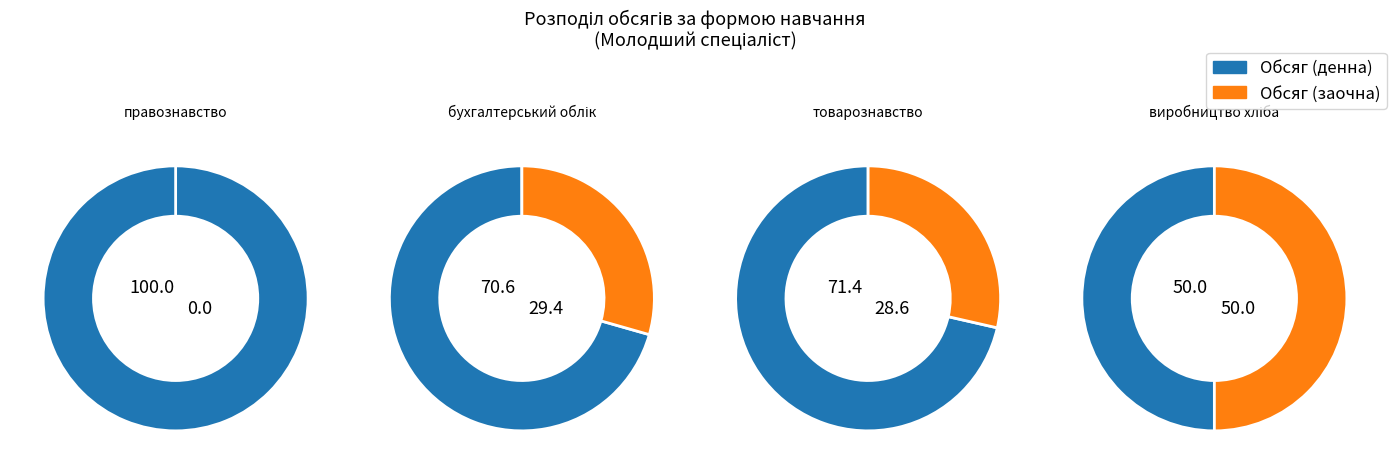

Is it true that правознавство is 1% of the pie?

False